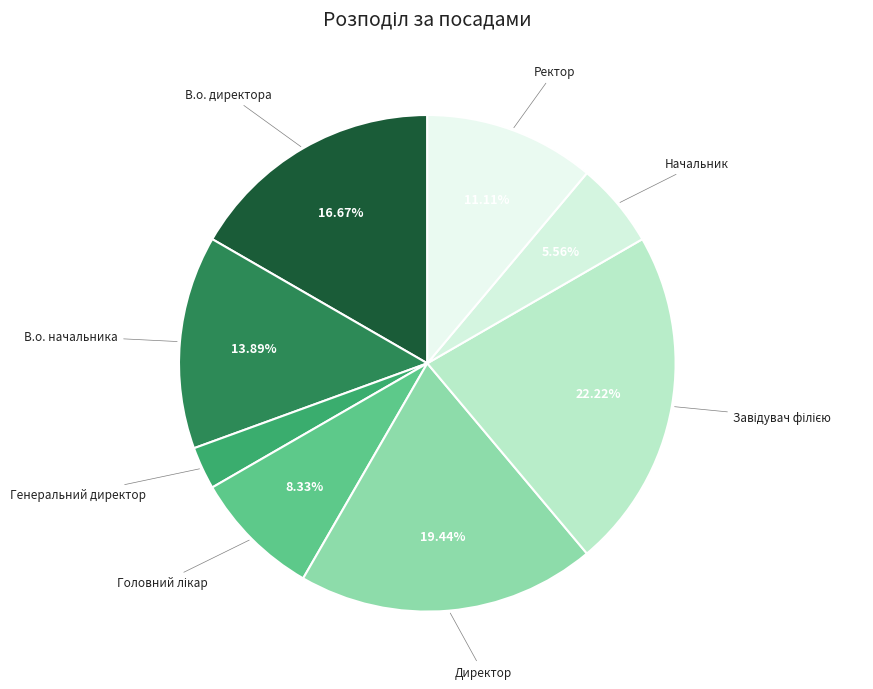

How many segments does this pie chart have?

8